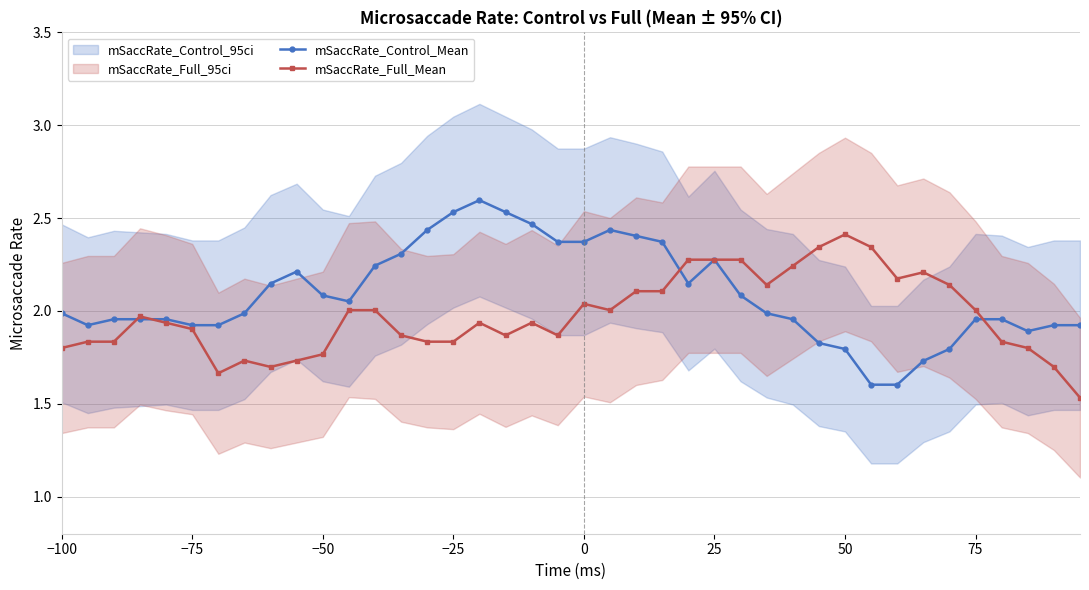

What is the maximum value for mSaccRate_Full_Mean?

2.4